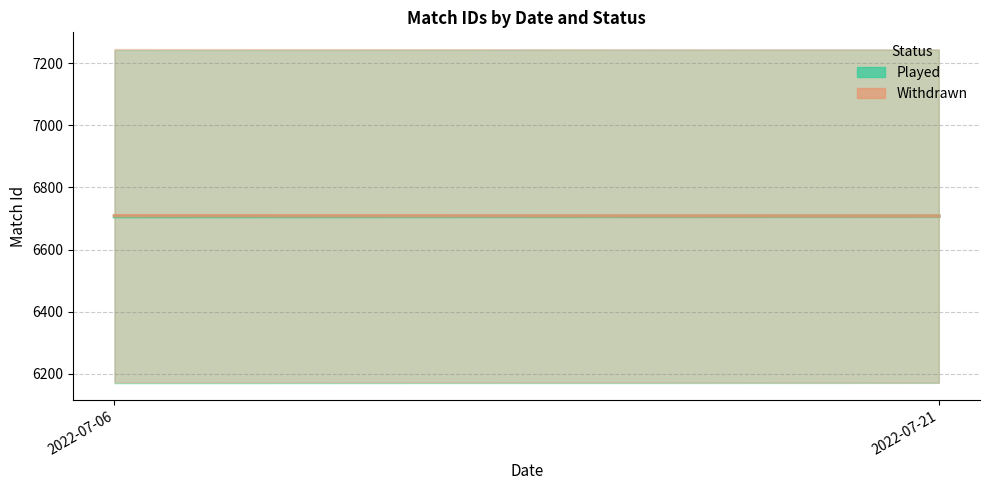

What is the sum of all Played values?

13413